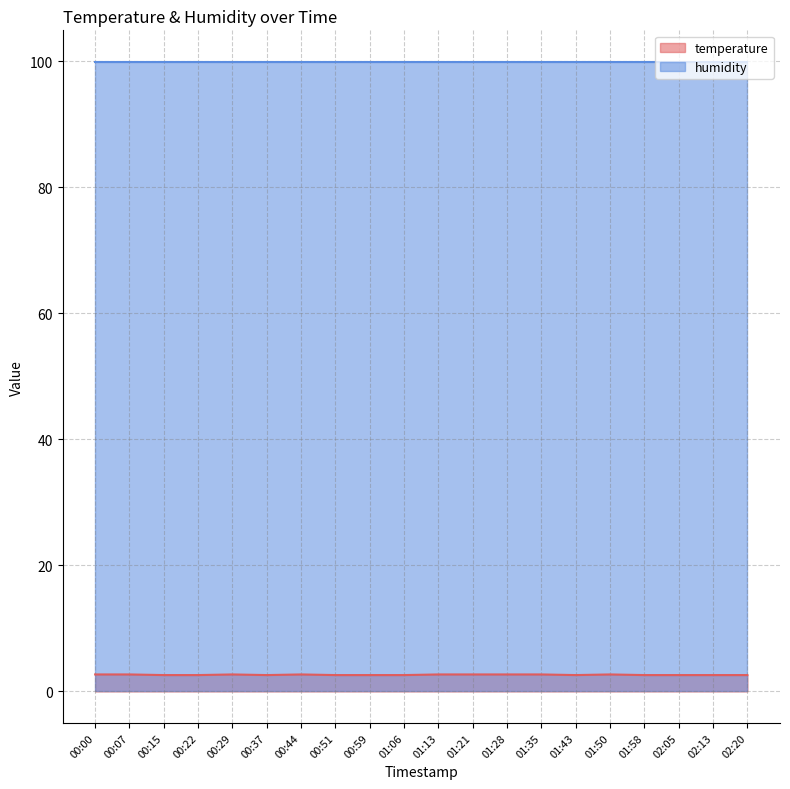

Which label corresponds to the largest value in the chart?

00:00